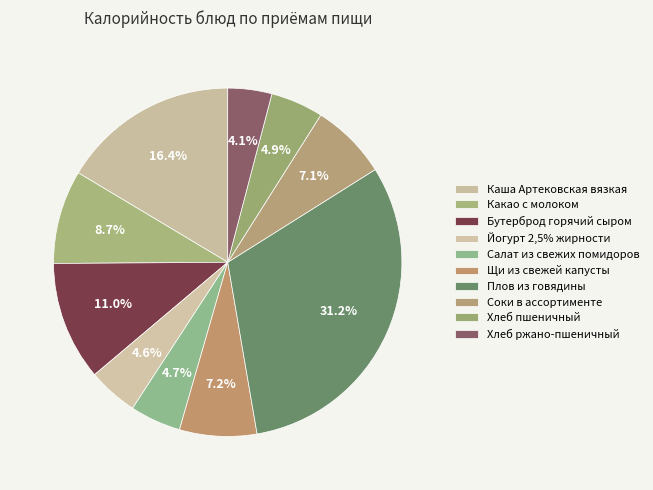

Which has a higher value, Каша Артековская вязкая or Бутерброд горячий сыром?

Каша Артековская вязкая